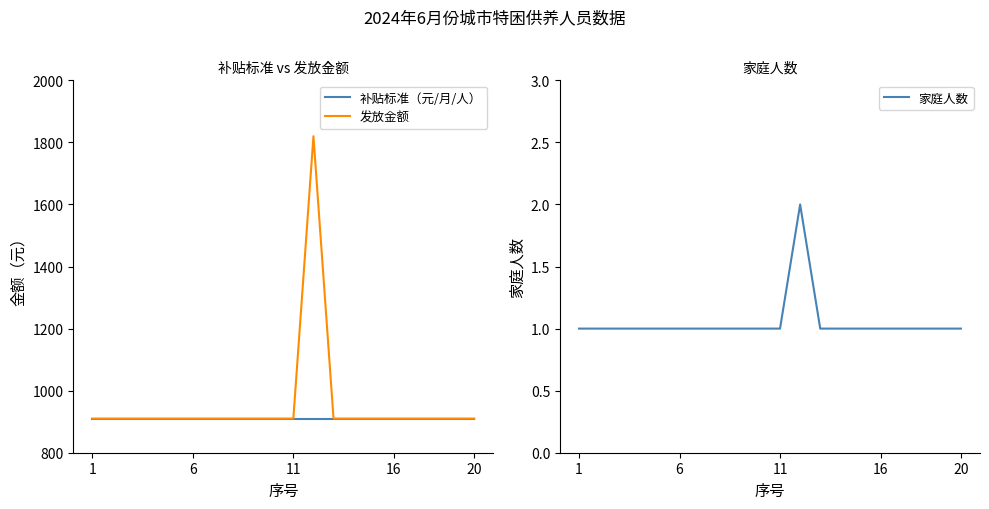

Is the value of 补贴标准（元/月/人） at 9 greater than the value of 家庭人数 at 5?

Yes